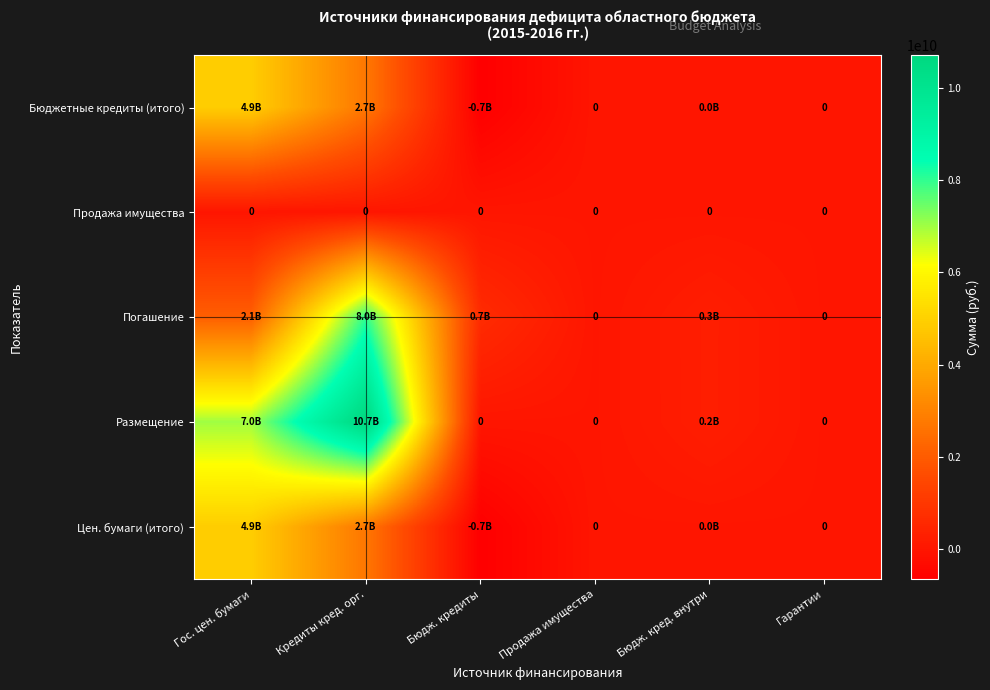

At how many categories does at least one series exceed 9547243522?

1